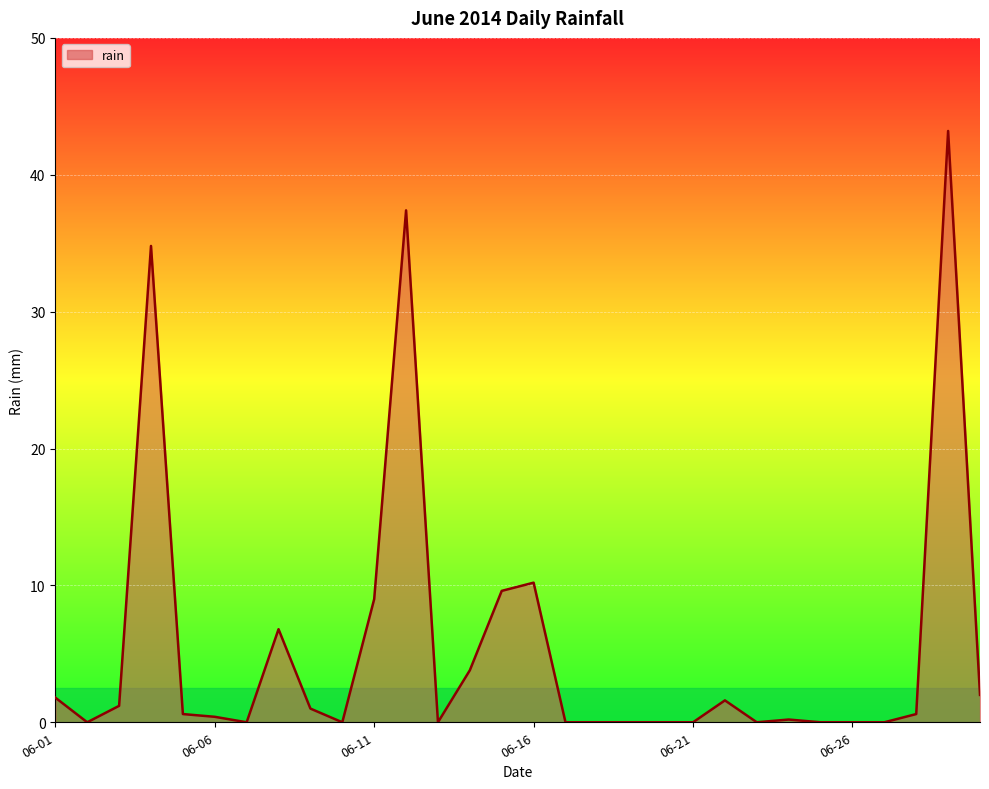

What is the difference between the maximum and minimum values?

43.2